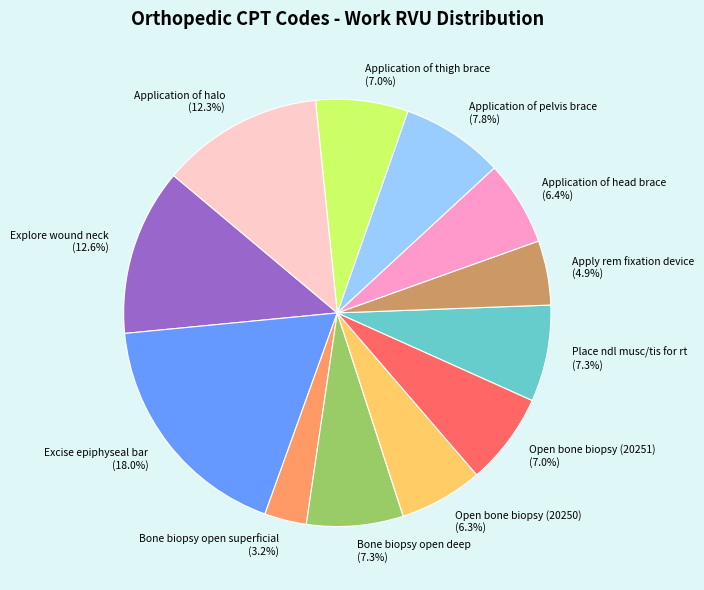

True or false: Bone biopsy open superficial accounts for 3% of the total.

True